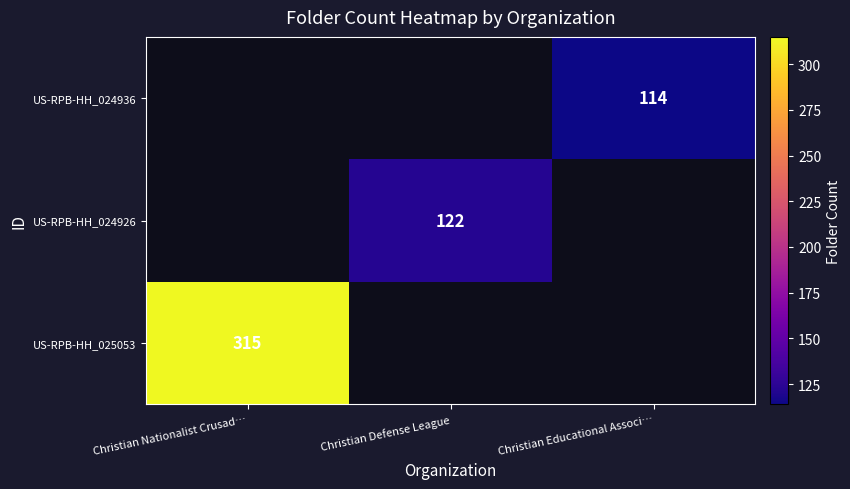

How many positive values does the US-RPB-HH_025053 series have?

1